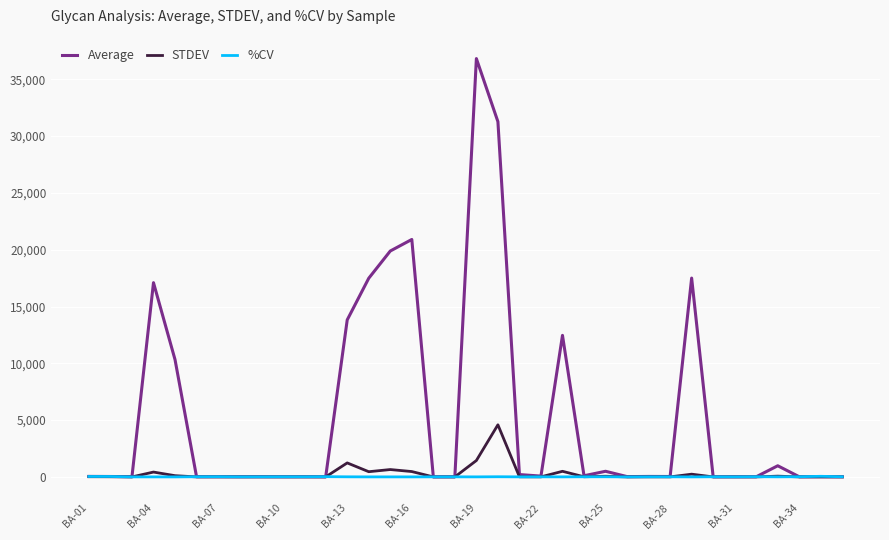

Rank the series by their maximum value, from lowest to highest.

%CV, STDEV, Average